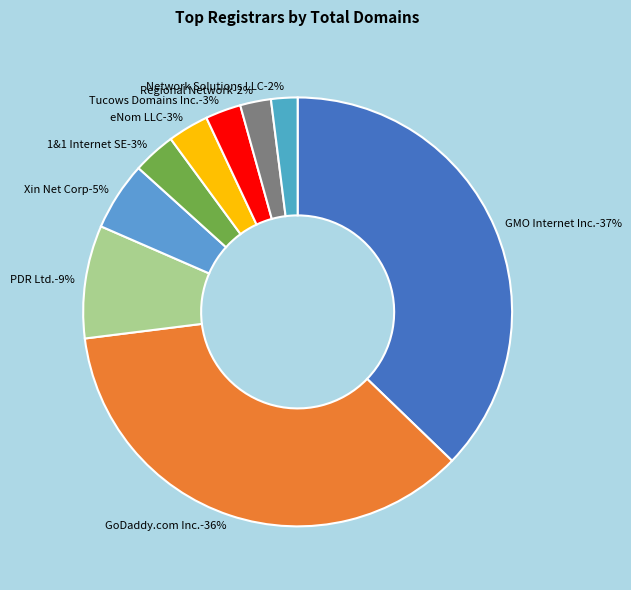

Which slice is the largest?

GMO Internet Inc.